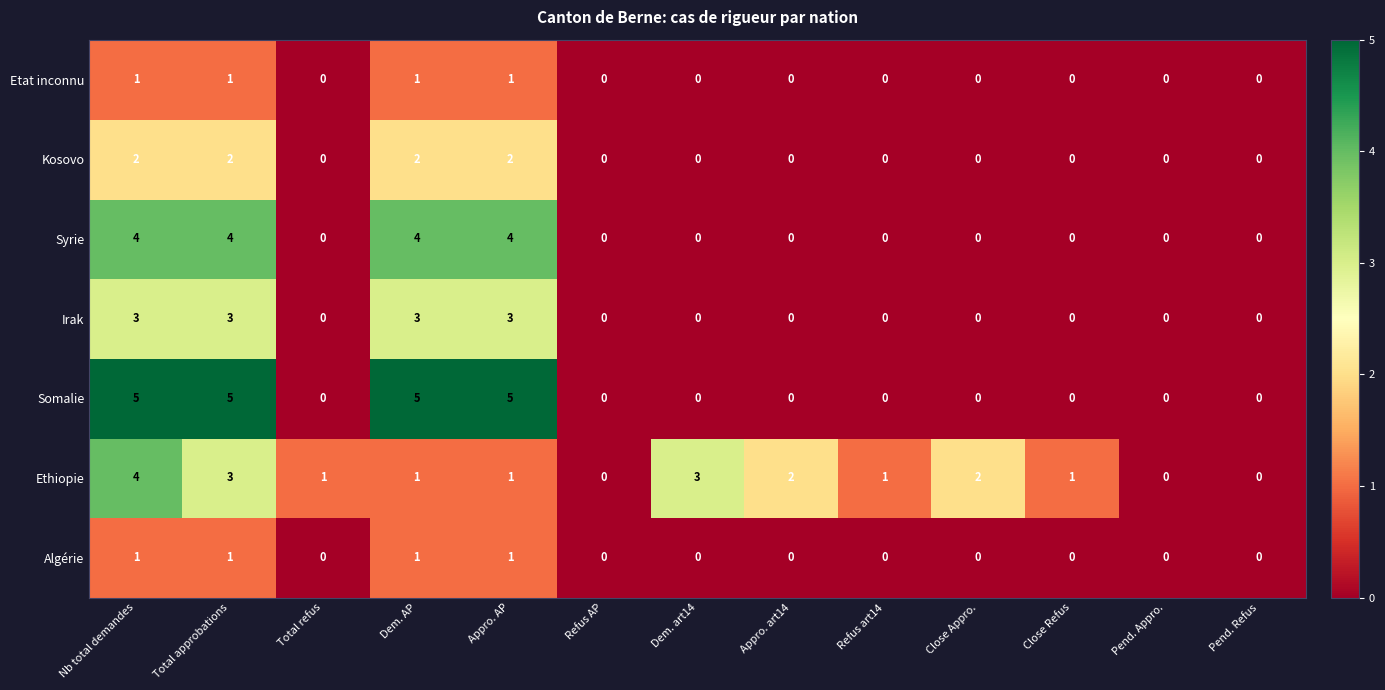

Which series has the largest total across all categories?

Somalie